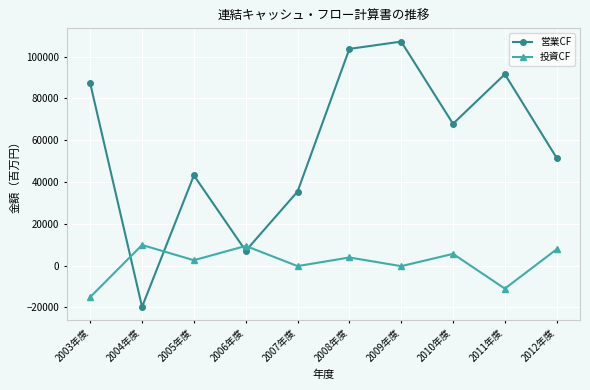

At which category does 投資CF reach its first local peak?

2004年度